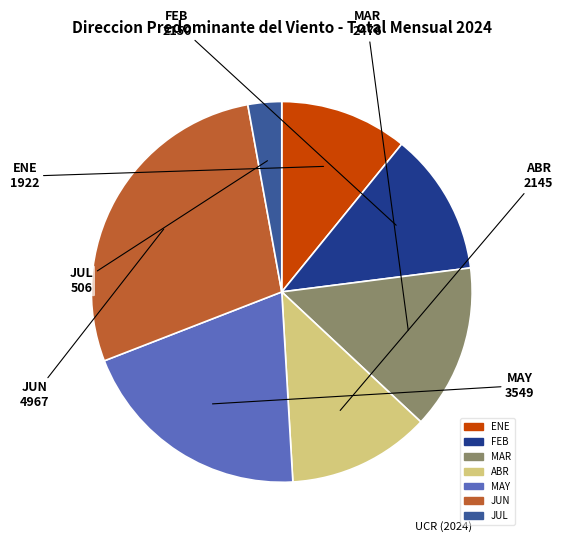

True or false: ENE accounts for 11% of the total.

True